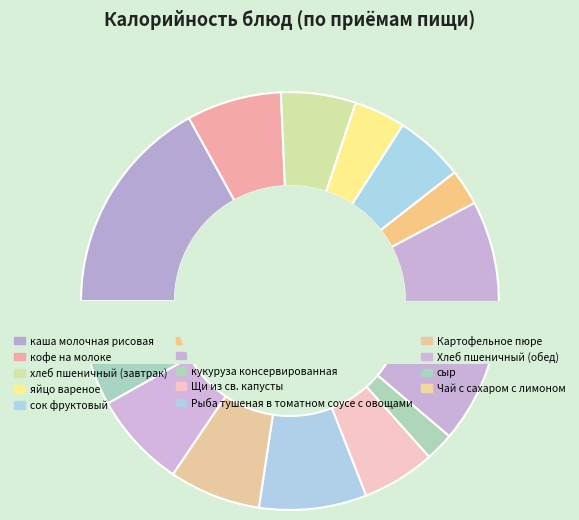

Rank the categories by value from highest to lowest.

печенье, каша молочная рисовая, Рыба тушеная в томатном соусе с овощами, Хлеб пшеничный (обед), кофе на молоке, Картофельное пюре, хлеб пшеничный (завтрак), Щи из св. капусты, сок фруктовый, сыр, яйцо вареное, Чай с сахаром с лимоном, фрукты свежие, кукуруза консервированная